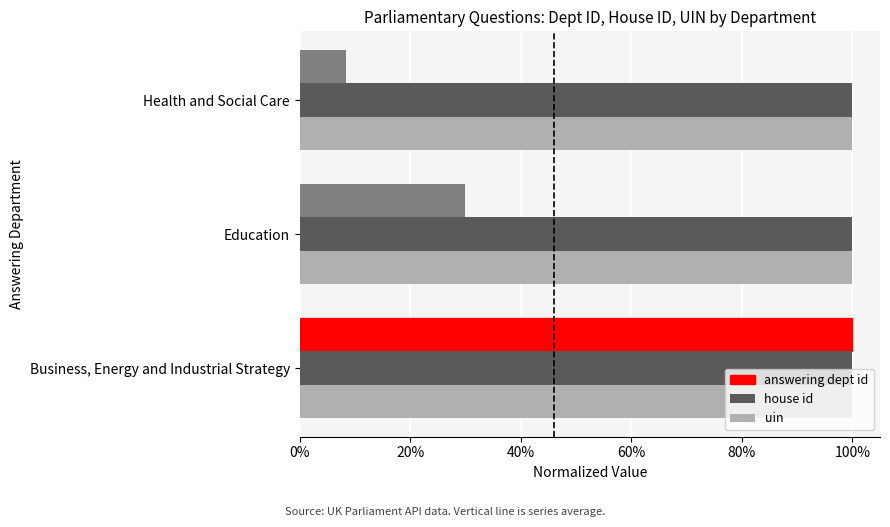

What are all the series names shown in the legend?

answering dept id, house id, uin